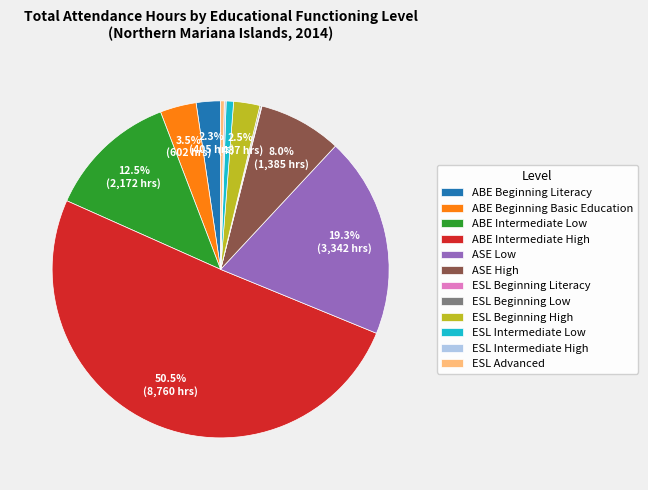

Which category accounts for the majority?

ABE Intermediate High